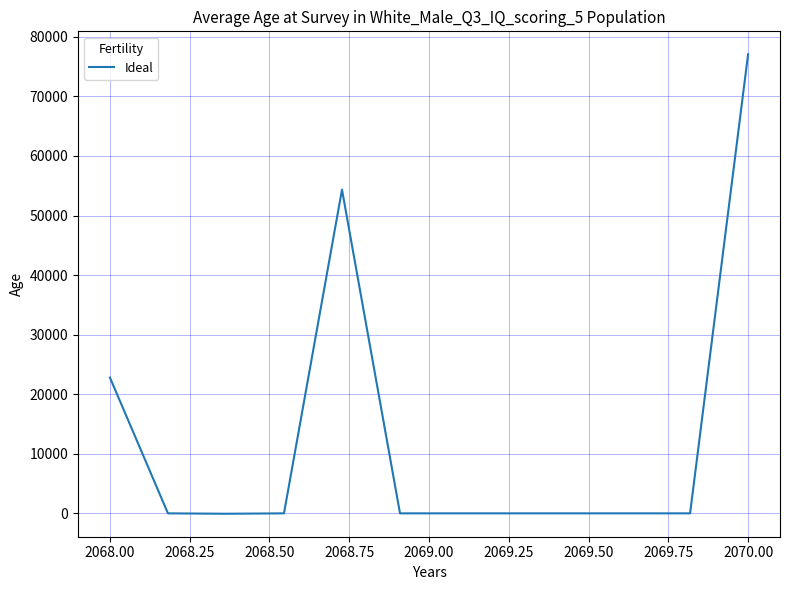

What is the difference between the maximum and minimum values?

77140.1